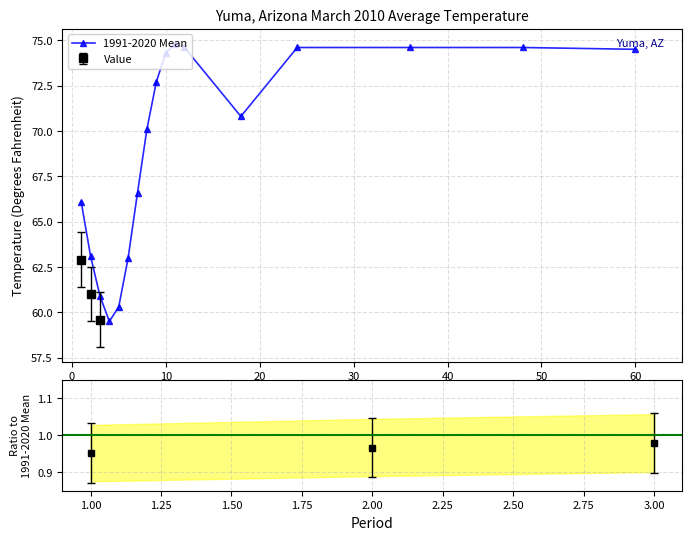

The value of 1991-2020 Mean at 60 is 99.6. True or false?

False